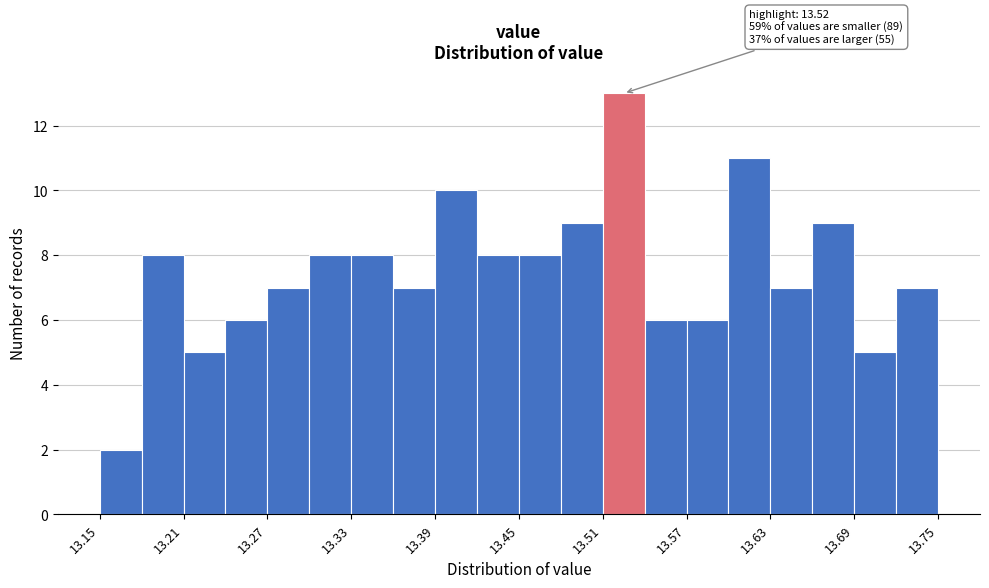

Around what value on the x-axis is the tallest bar? Give the approximate position of its centre, as read against the axis.

13.53